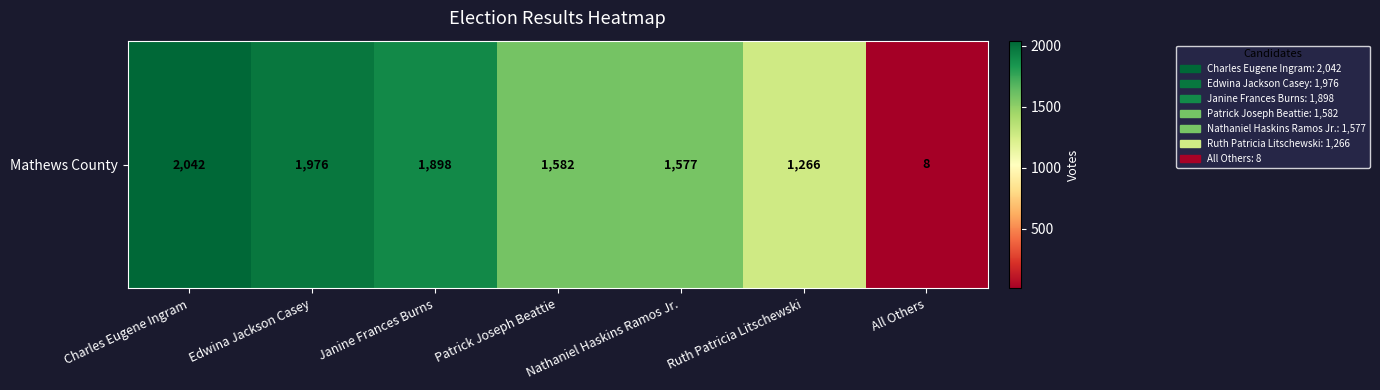

What is the difference between the values at Edwina Jackson Casey and Janine Frances Burns?

78